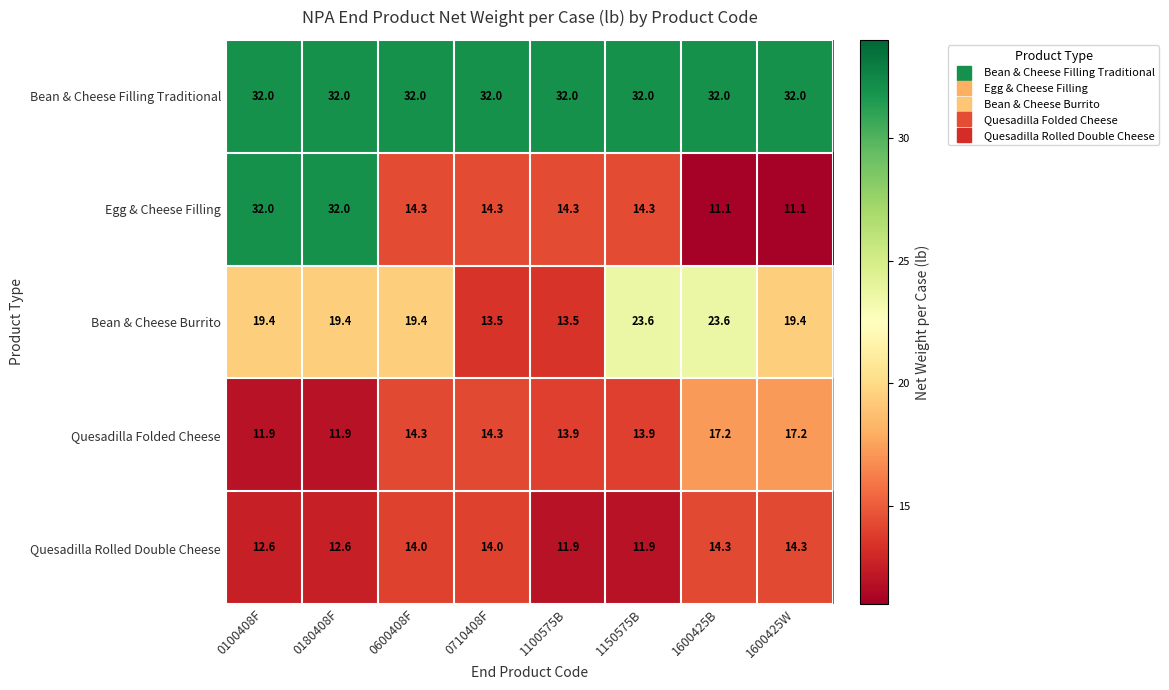

Read the Quesadilla Folded Cheese value at 0710408F.

14.3